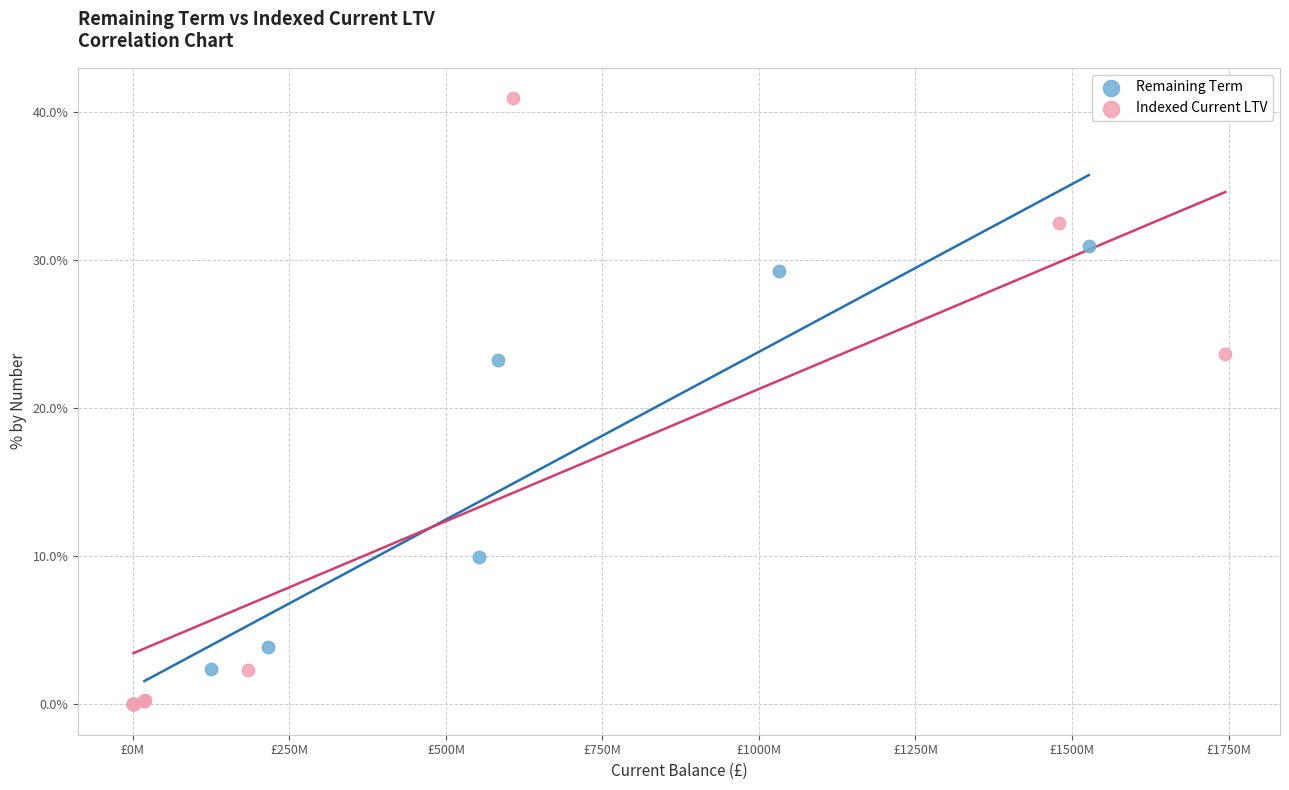

What are all the series names shown in the legend?

Remaining Term, Indexed Current LTV